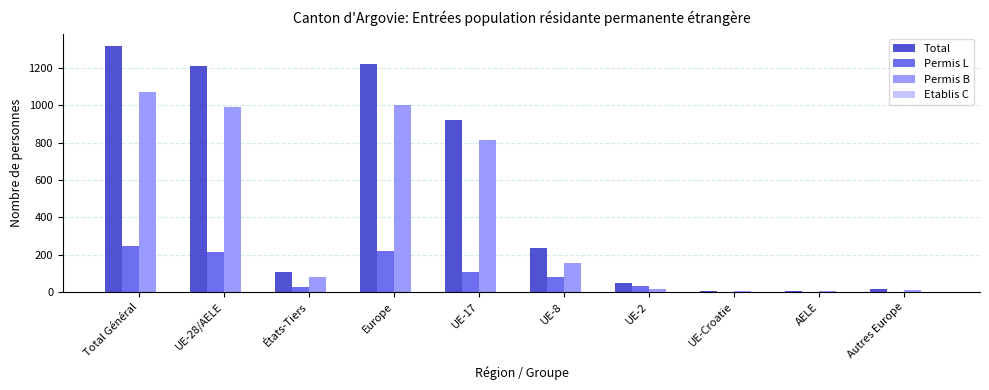

Is it true that Total equals 624 at Total Général?

False